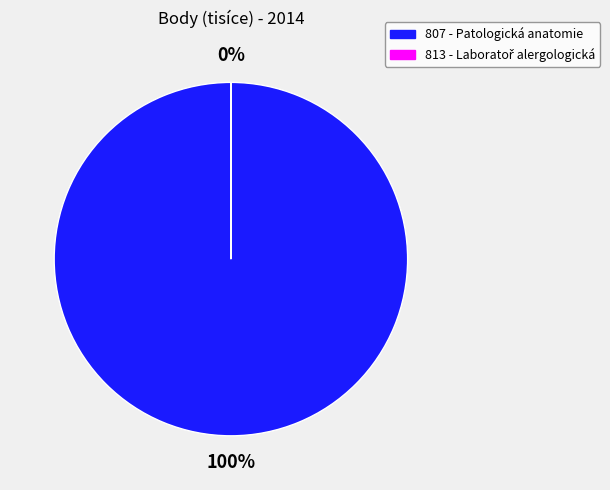

What is the smallest slice in the pie chart?

813 - Laboratoř alergologická a imunologická